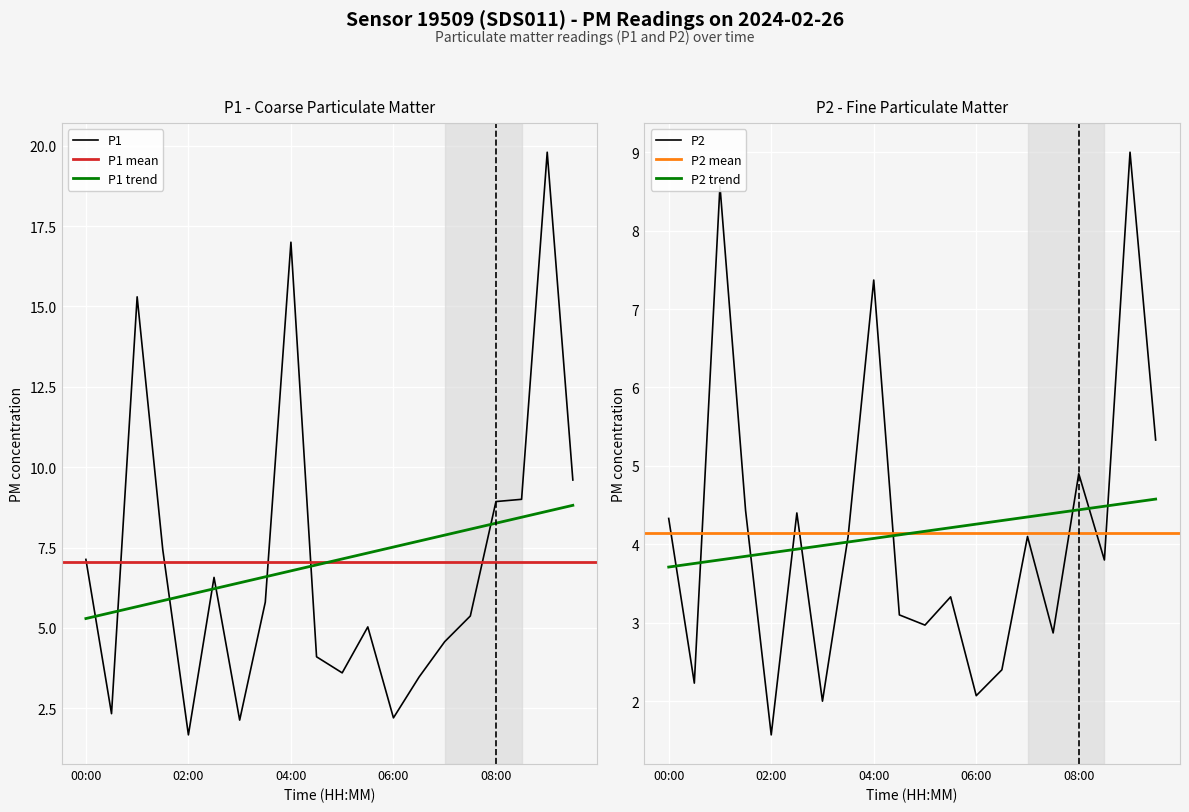

Is it true that P1 equals 5.9 at 04:00?

False